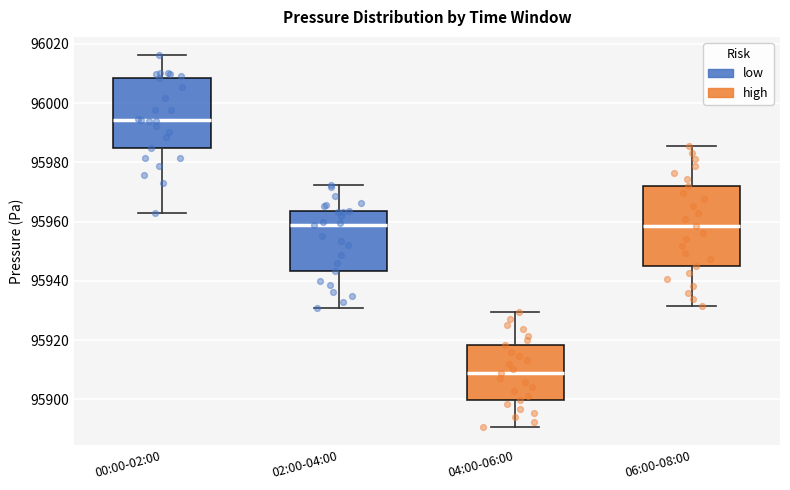

Comparing the boxes themselves (not the whiskers), which one is the tallest?

06:00-08:00